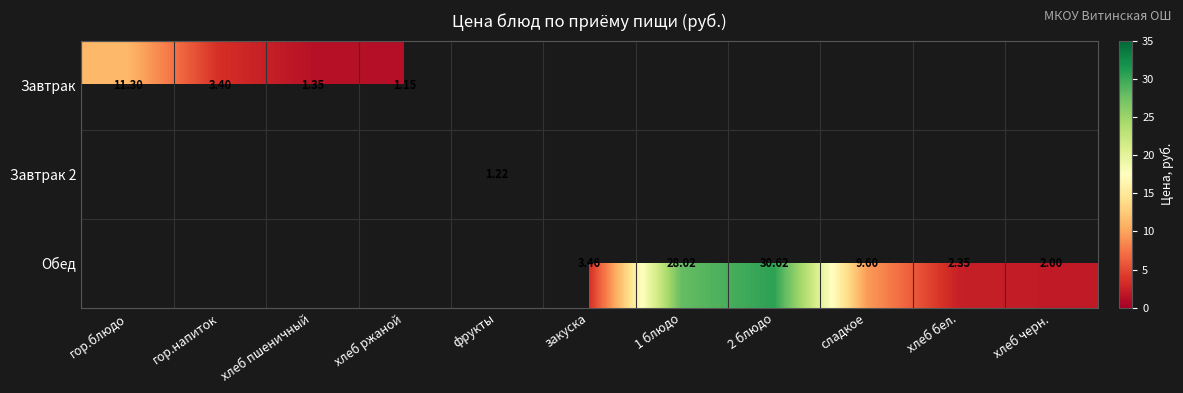

Is the value of Завтрак at хлеб бел. greater than the value of Обед at хлеб пшеничный?

No